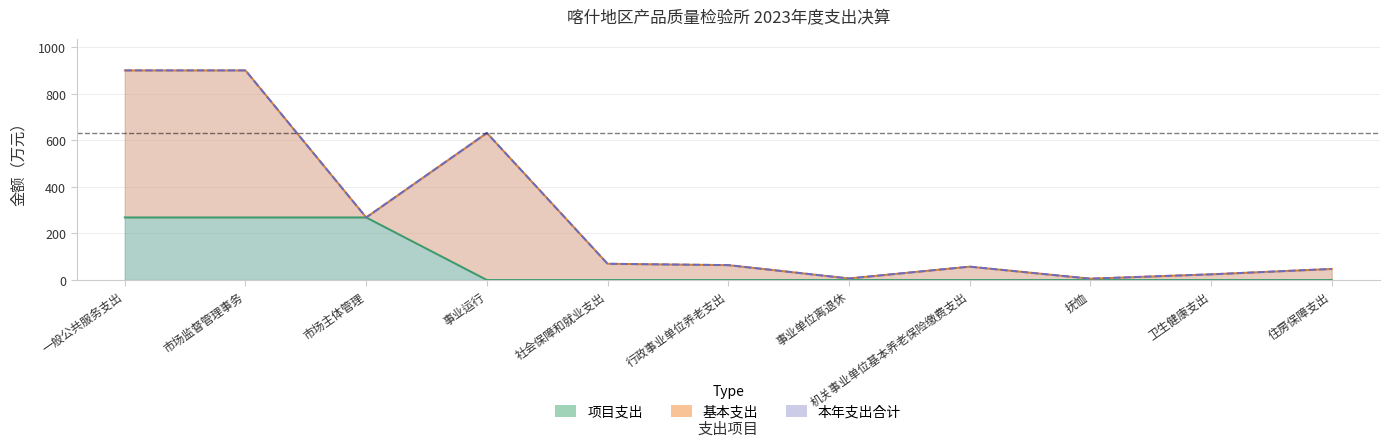

What is the maximum value shown in the chart?

901.0